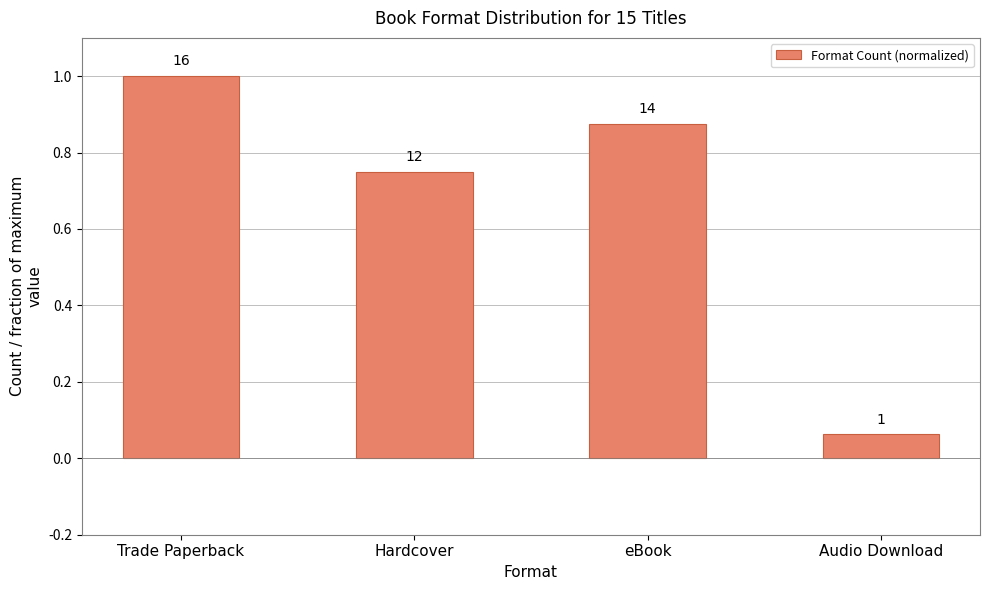

How many bars are there in total?

4